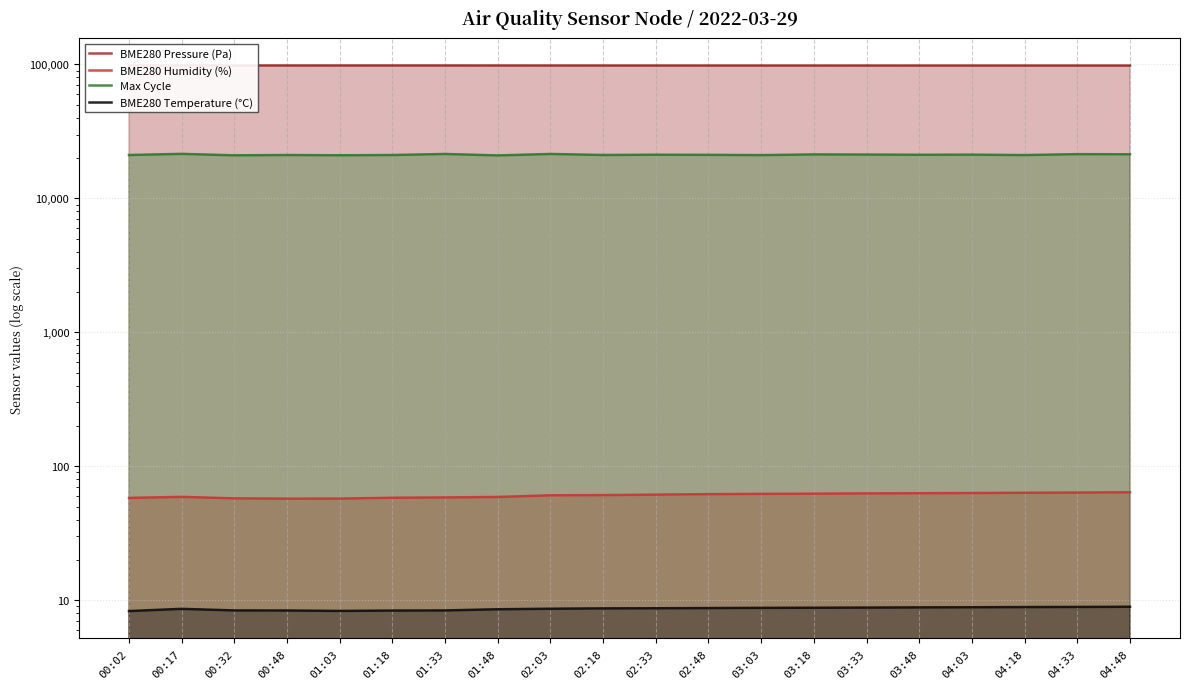

Between 02:03 and 02:33, which series saw the biggest shift?

Max Cycle